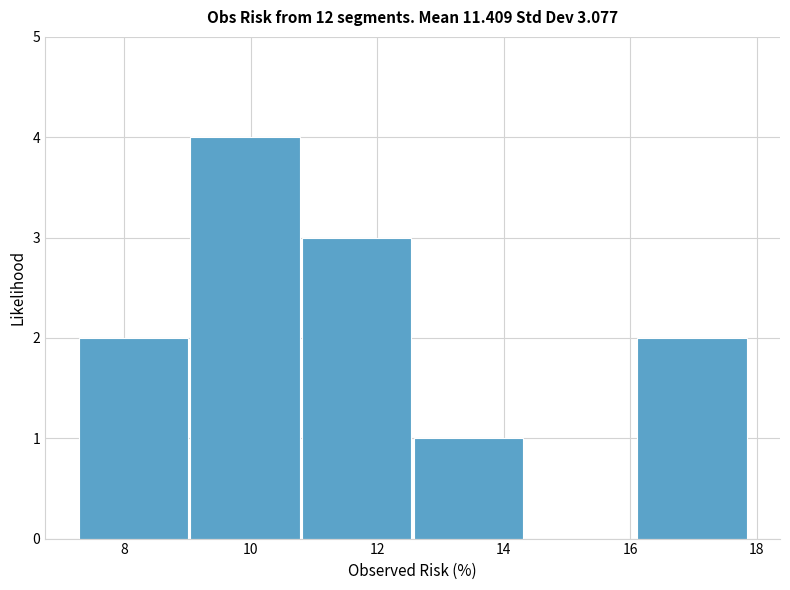

Reading left to right, list every bar in this chart as the range it spans on the x-axis followed by its height. Neither the bar edges nor the heights are printed on the chart, so give them approximately, as read against the axes.

7.2 to 9.0: 2
9.0 to 10.8: 4
10.8 to 12.6: 3
12.6 to 14.4: 1
14.4 to 16.0: 0
16.0 to 17.8: 2